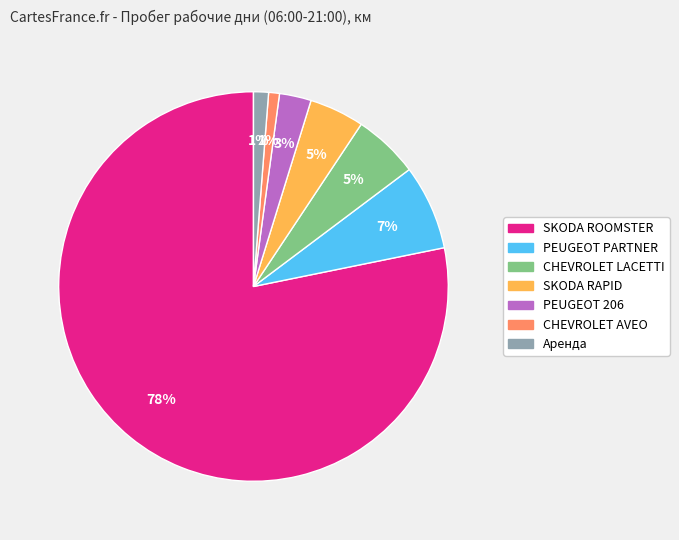

Combined, do CHEVROLET LACETTI and CHEVROLET AVEO account for over 50%?

No